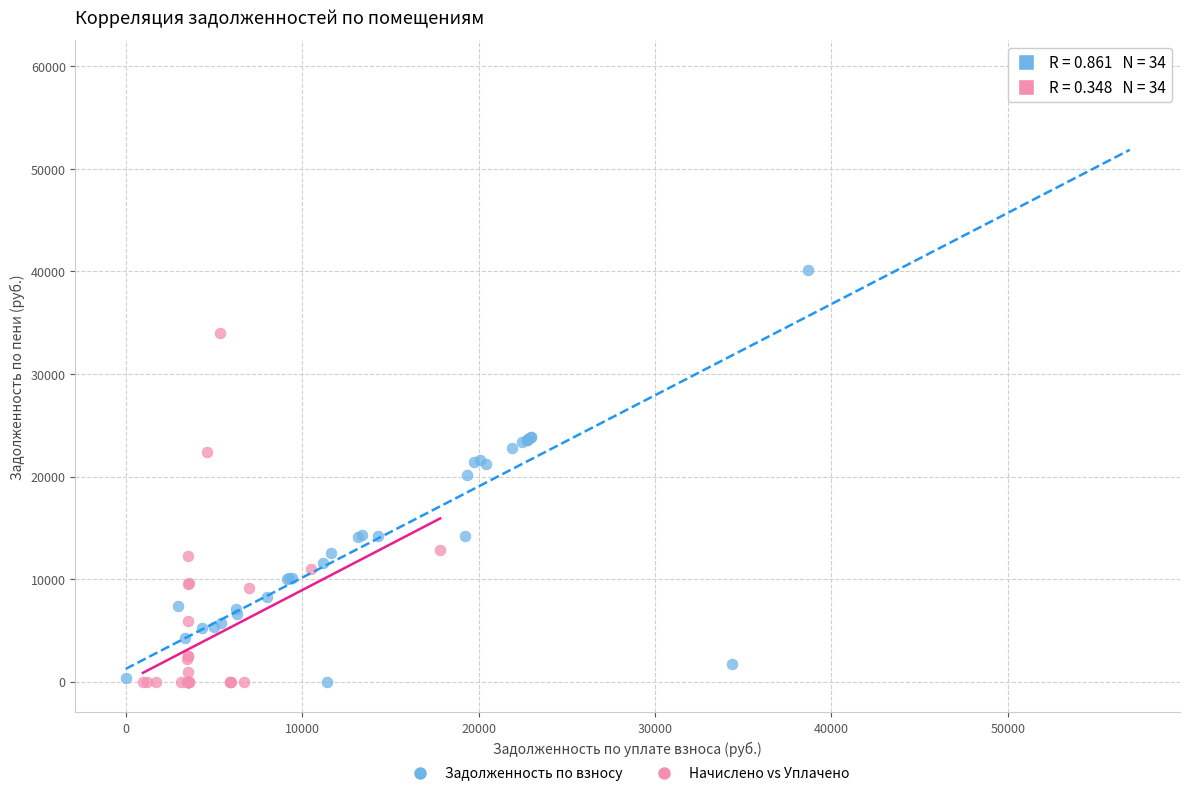

Which series contains the highest Y value?

Задолженность по взносу